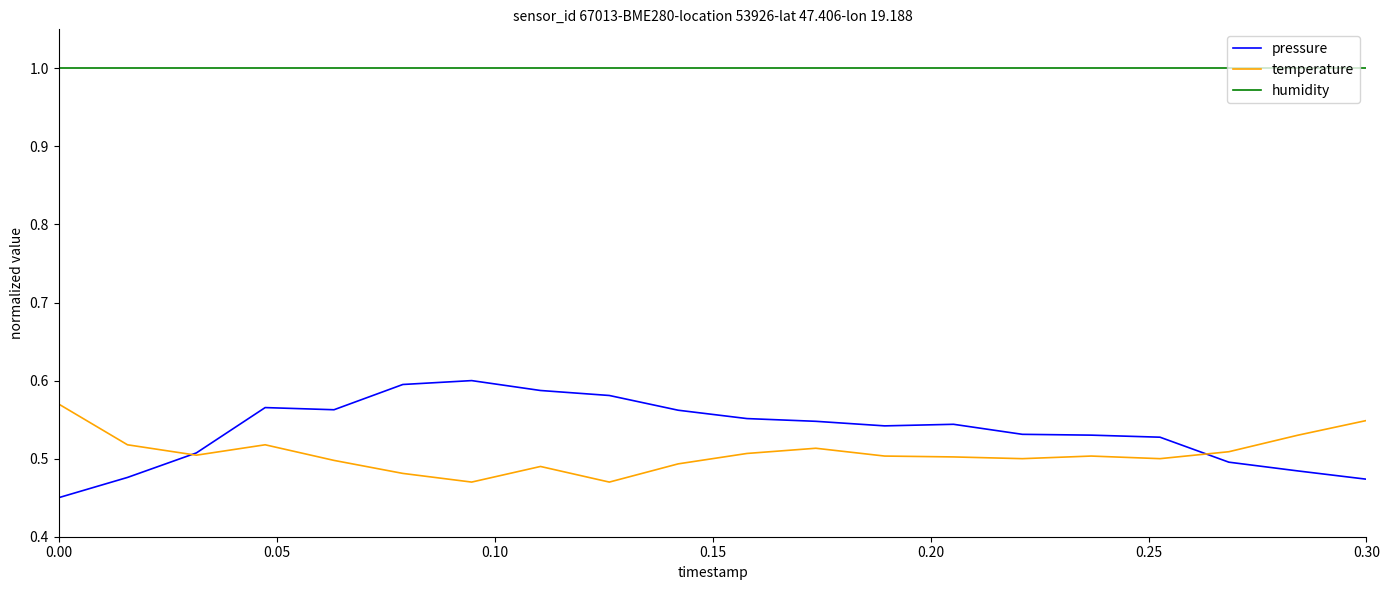

Which series has the largest range (max minus min)?

pressure